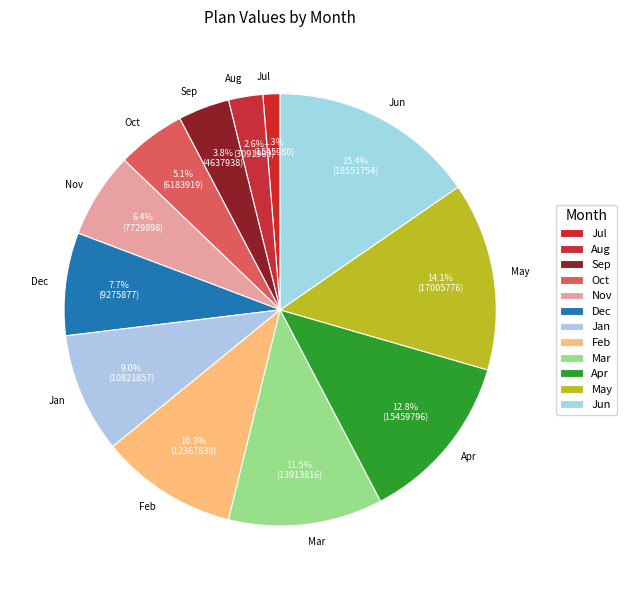

Is Mar the majority of the pie?

No